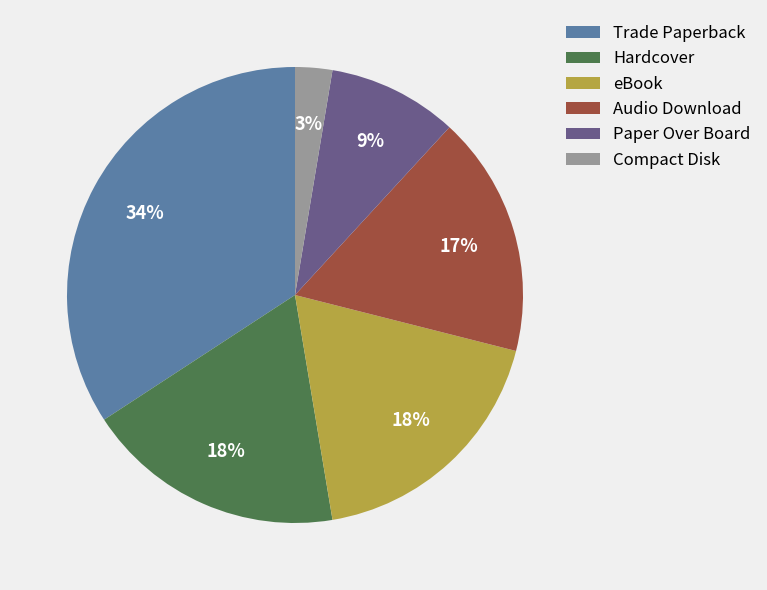

To the nearest percent, what percentage of the pie is Paper Over Board?

9%